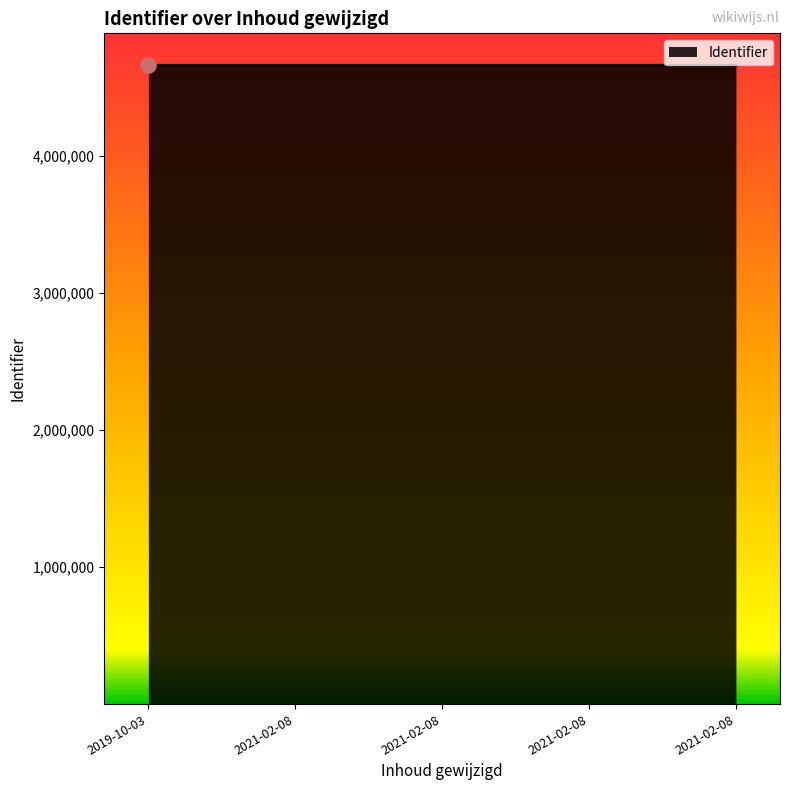

How many categories are shown in the chart?

5